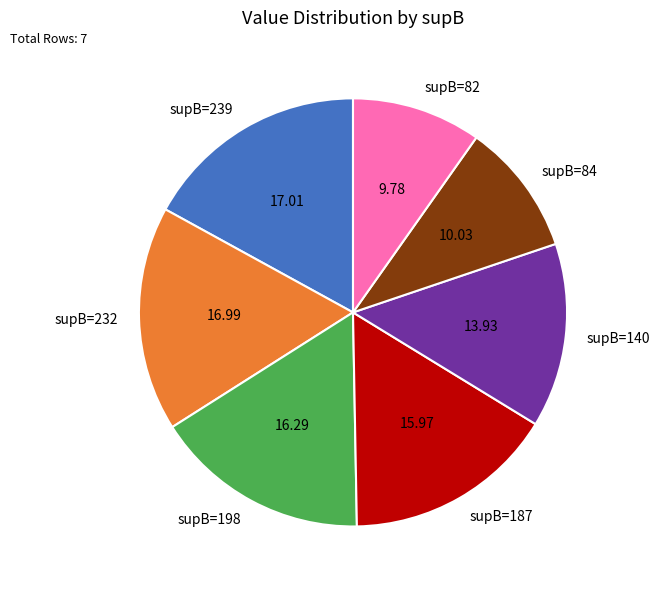

Is there a majority slice in this chart?

No